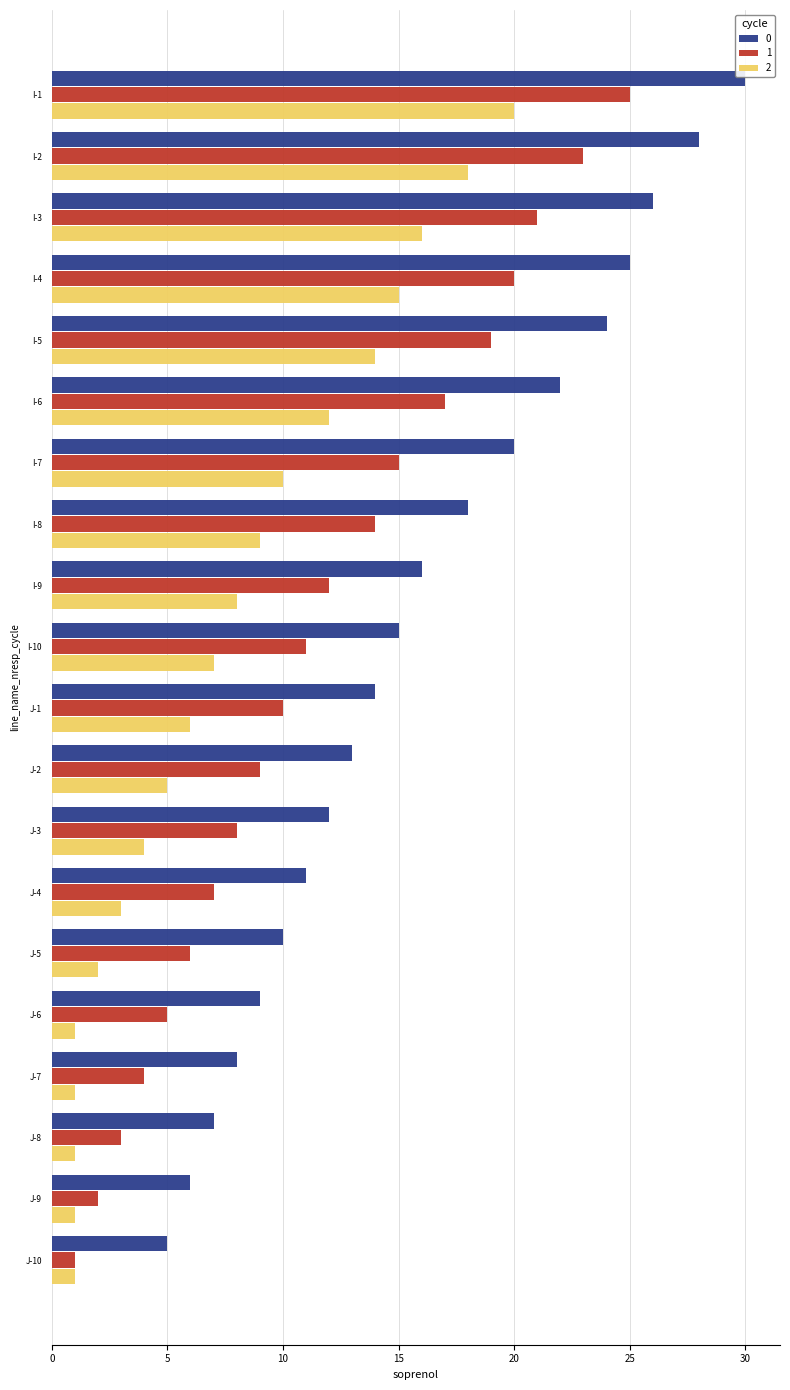

What is the average value of the 2 series?

8